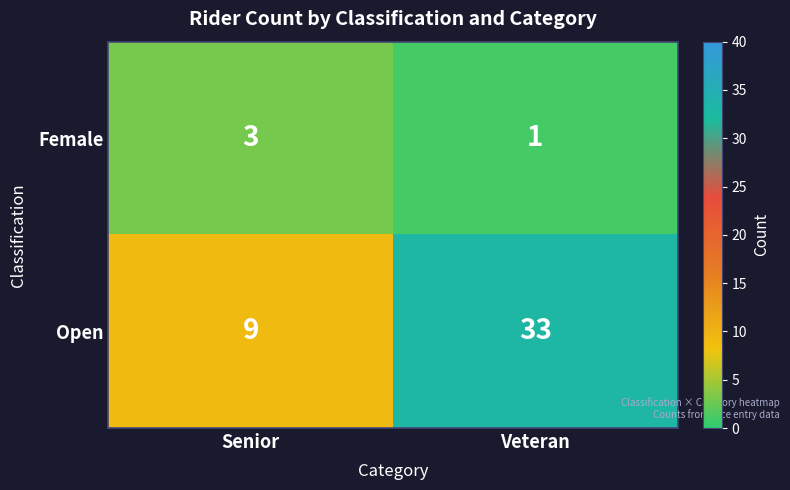

What is the total value across all series at Senior?

12